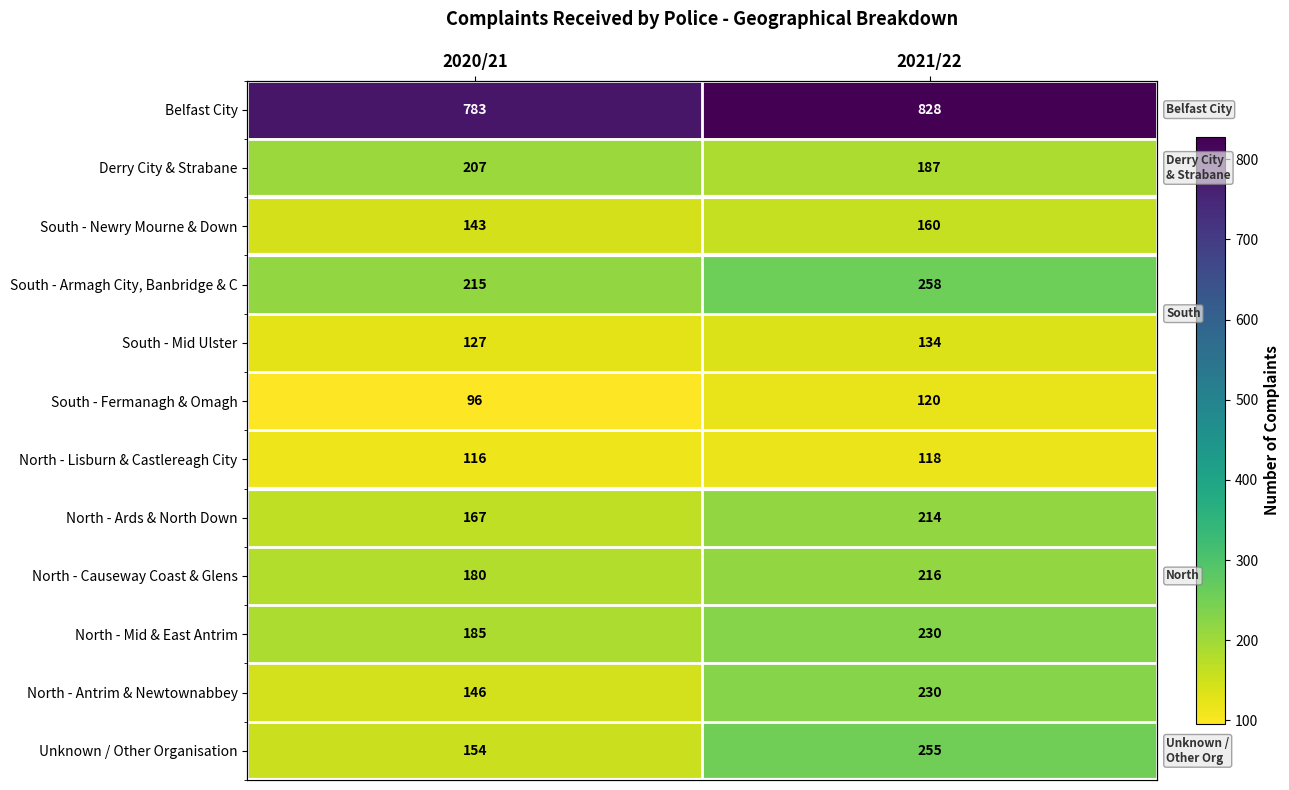

Is the value of Derry City & Strabane at 2020/21 greater than the value of North - Causeway Coast & Glens at 2021/22?

No